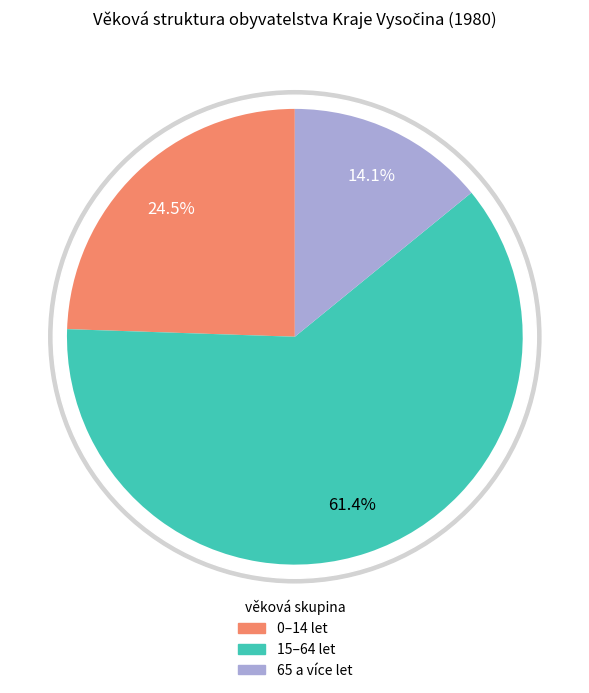

What portion of the pie excludes 15–64 let?

38.6%